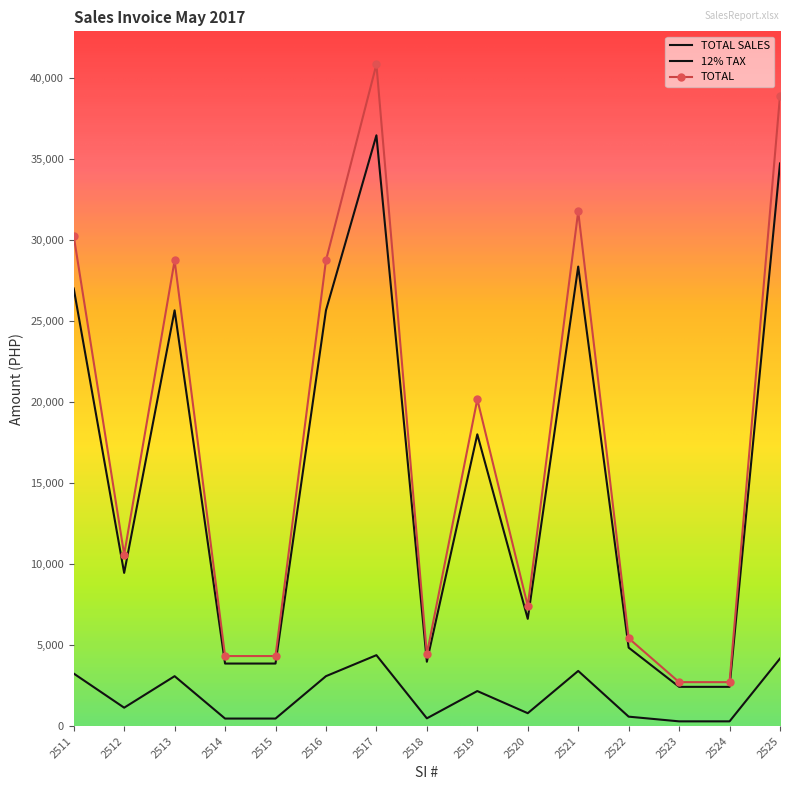

True or false: TOTAL SALES has a value of 2588.0 at 2514.

False